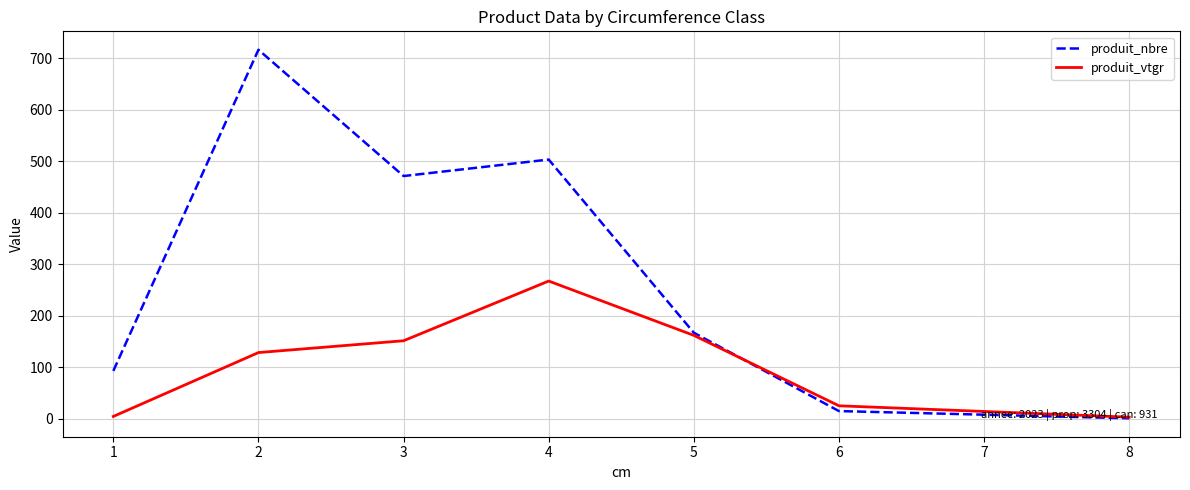

List the series in order of their overall mean, lowest first.

produit_vtgr, produit_nbre